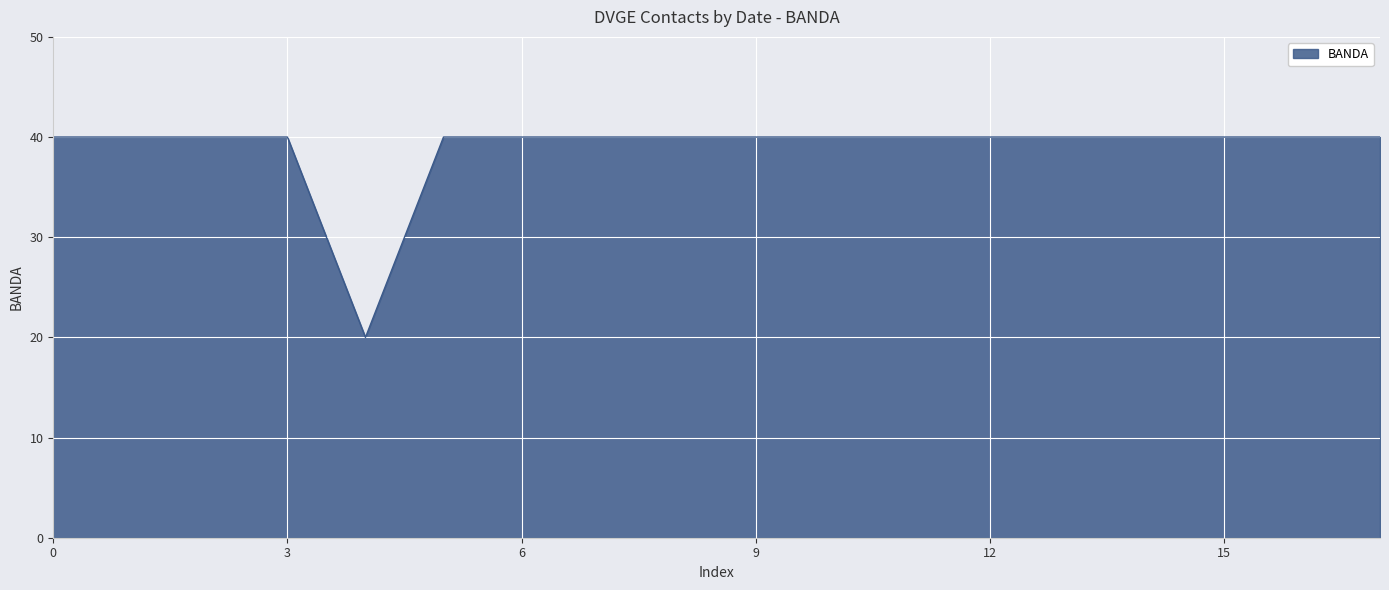

What is the difference between the maximum and minimum values?

20